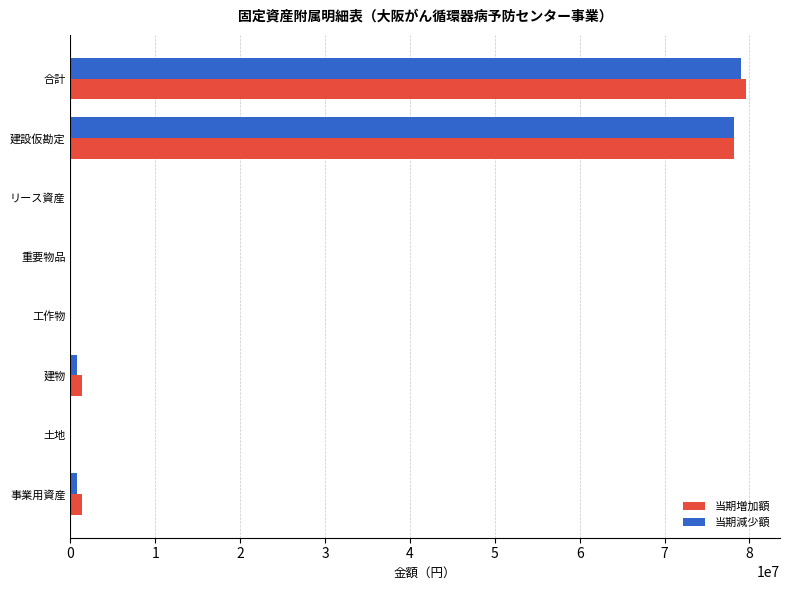

True or false: 当期増加額 has a value of 78219900 at 建設仮勘定.

True